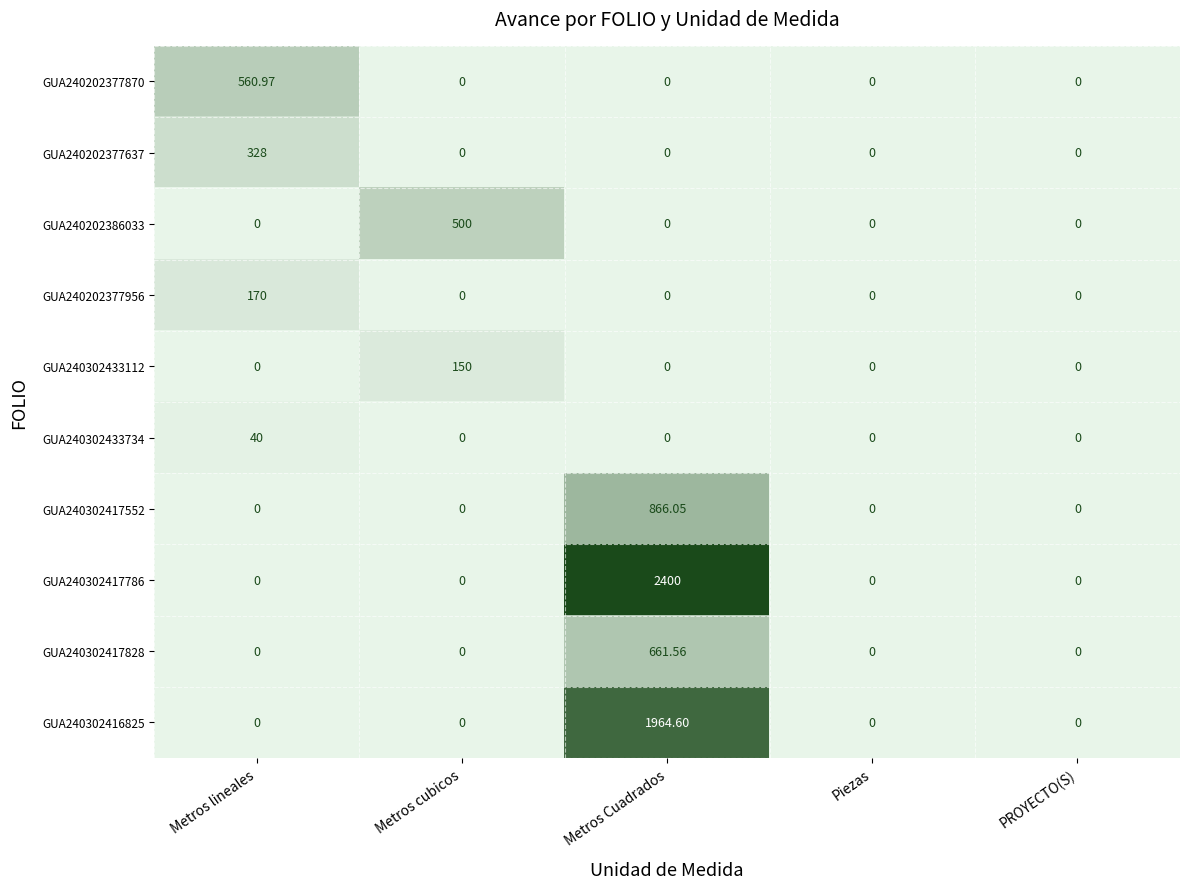

Is the value of GUA240302417828 at Metros cubicos greater than the value of GUA240302416825 at Metros Cuadrados?

No